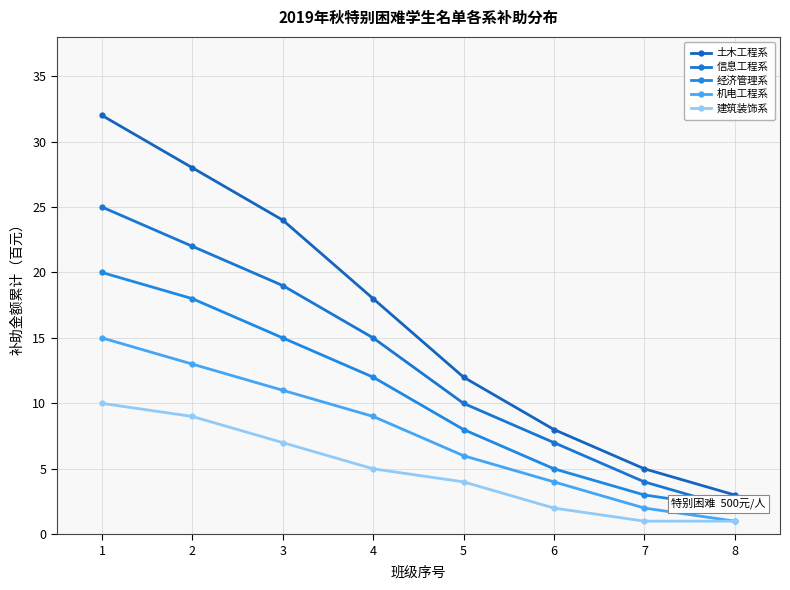

True or false: 信息工程系 and 土木工程系 cross at least once.

False